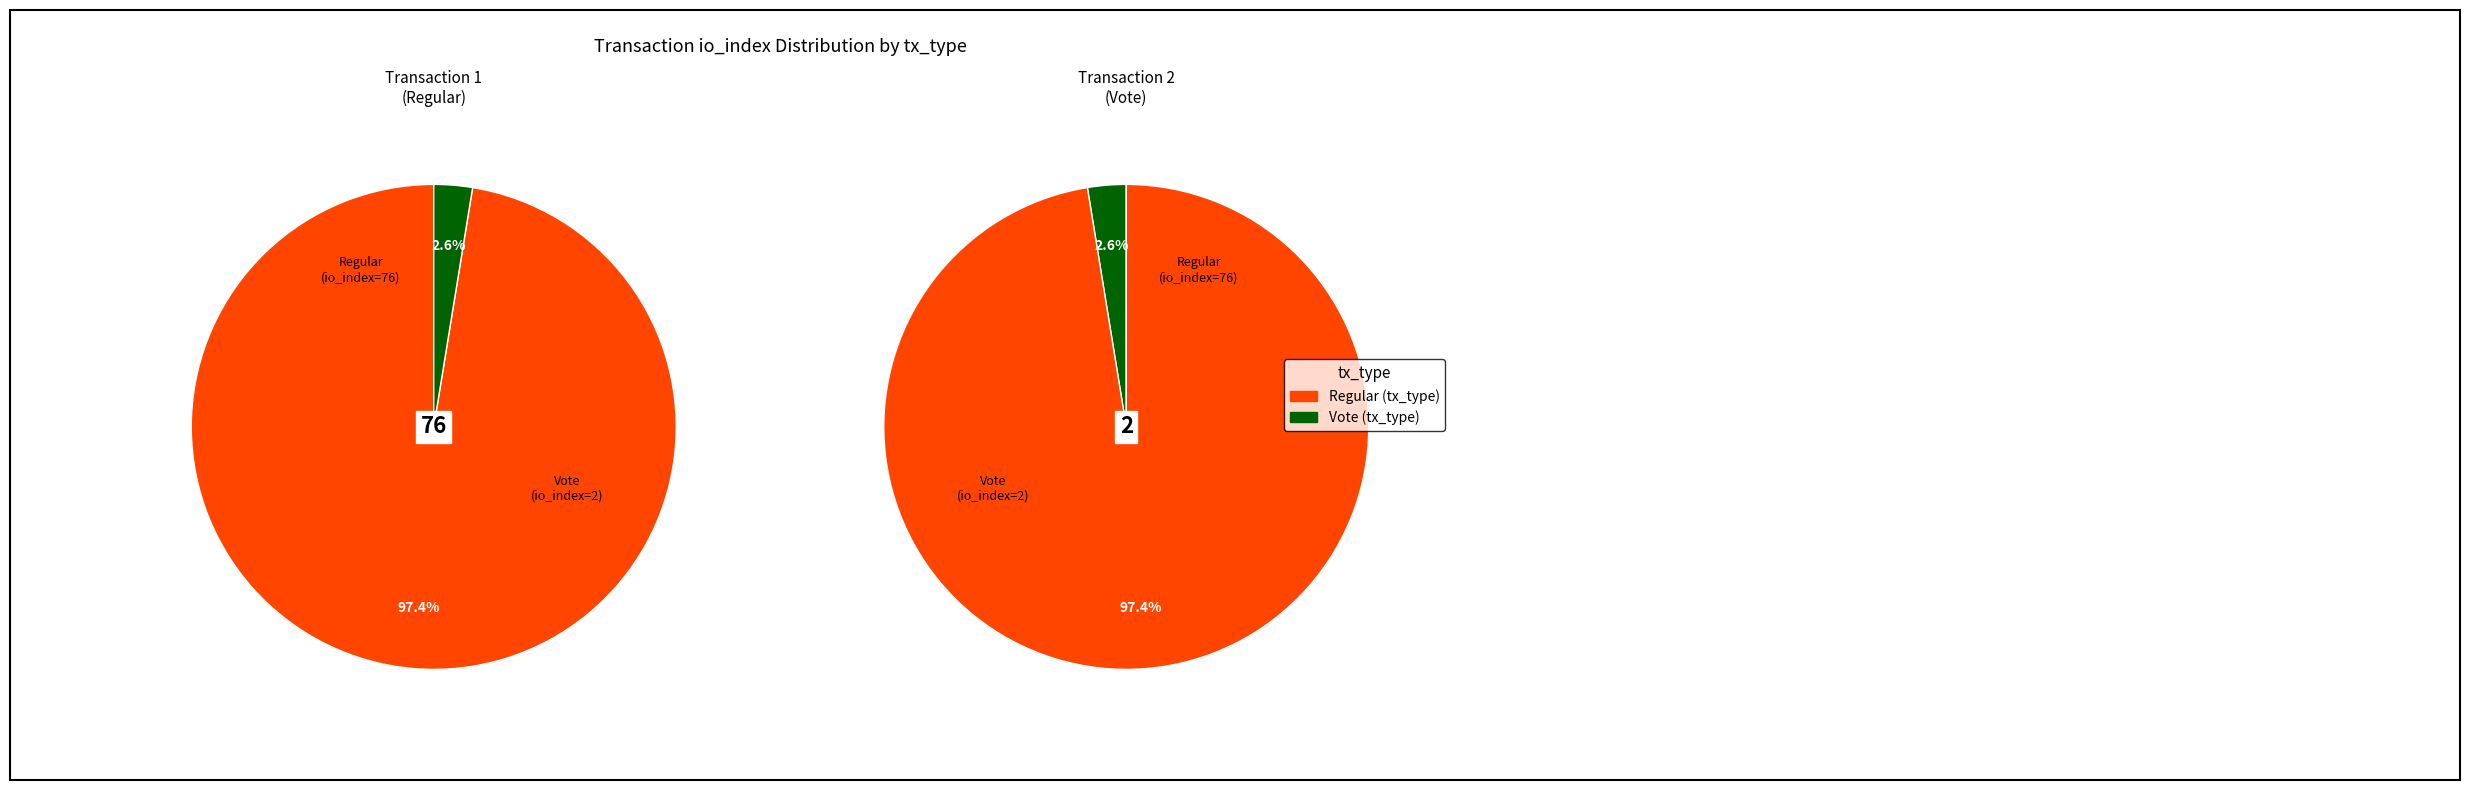

How many slices are in this pie chart?

2